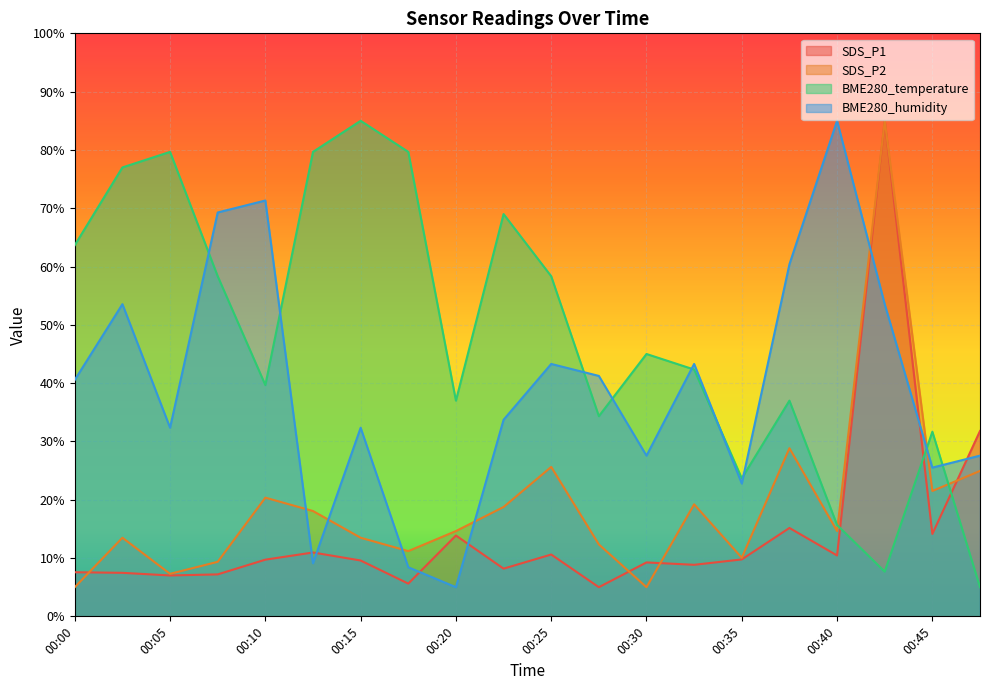

True or false: BME280_temperature and SDS_P2 intersect in this chart.

True